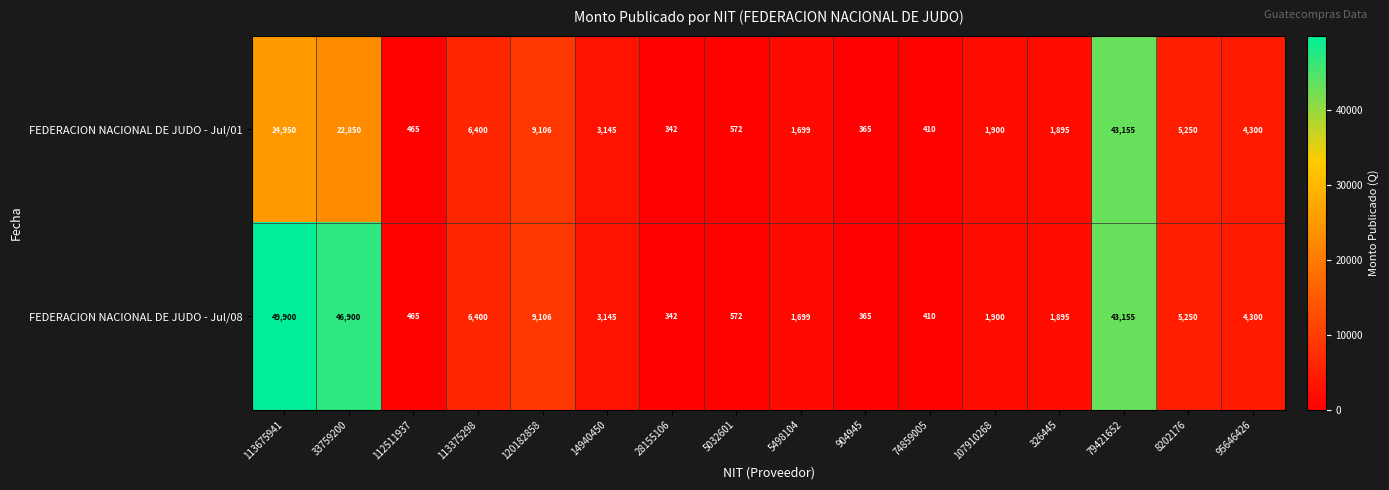

What is the difference between the maximum and second lowest values in the FEDERACION NACIONAL DE JUDO - Jul/01 series?

42790